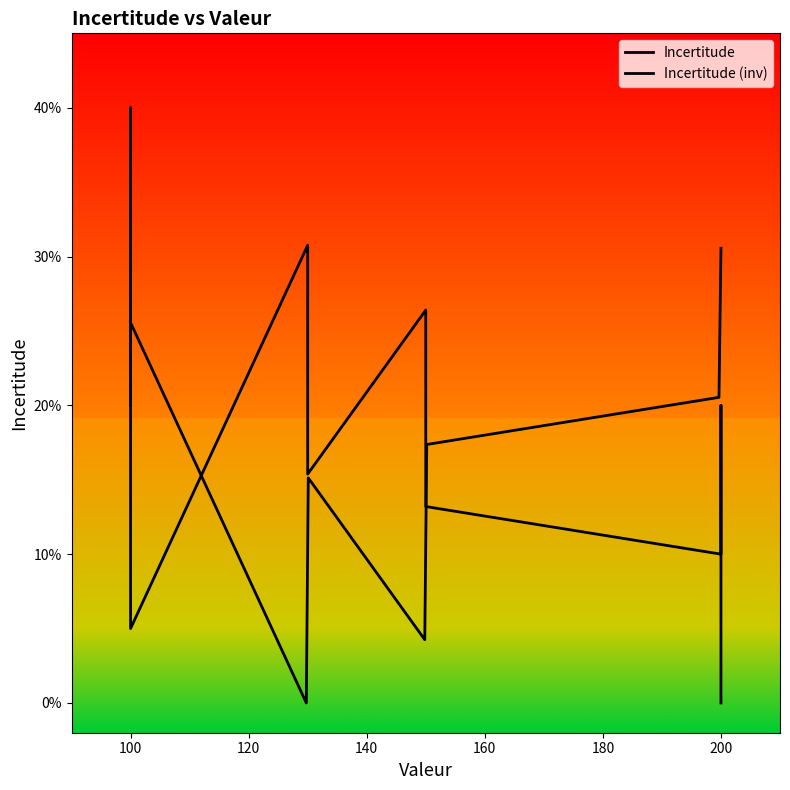

True or false: the data has more than 1 interior local peaks.

True